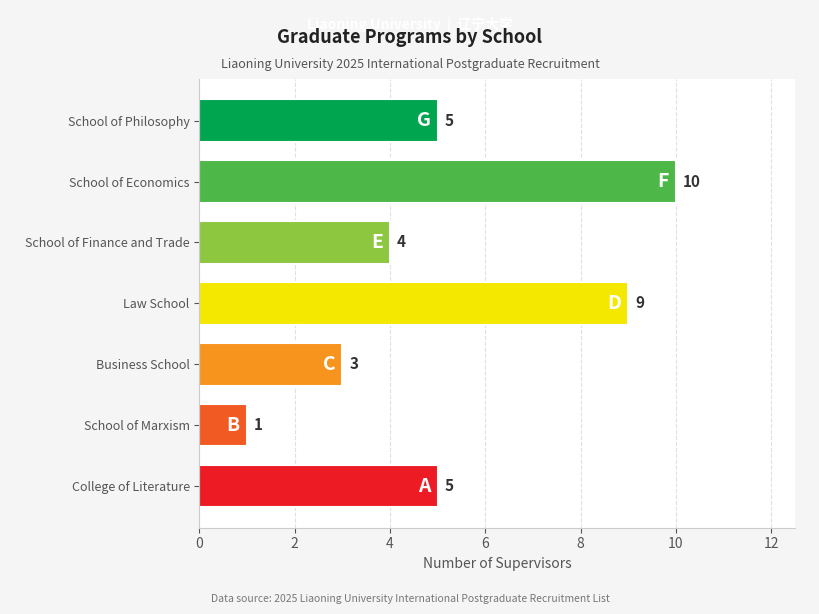

True or false: the data shows 0 at School of Marxism.

False